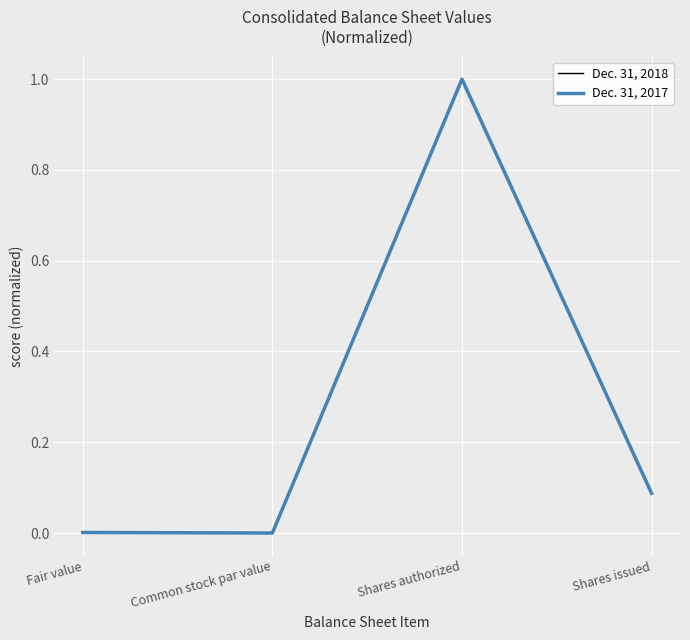

At which category is the sum across all series the highest?

Shares authorized